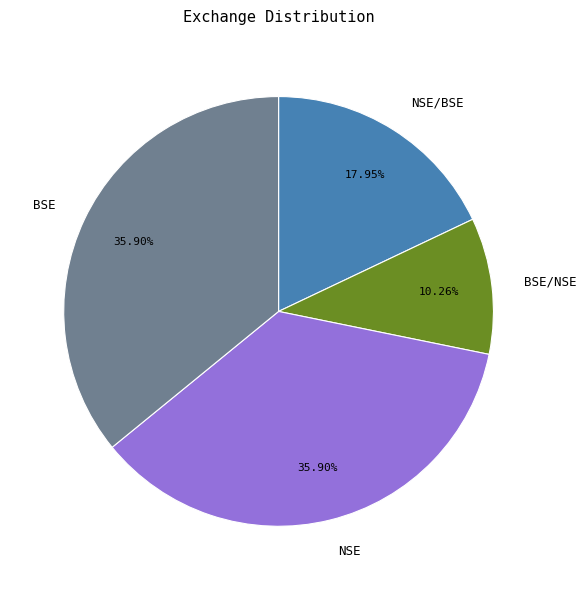

Count the number of slices in the pie.

4